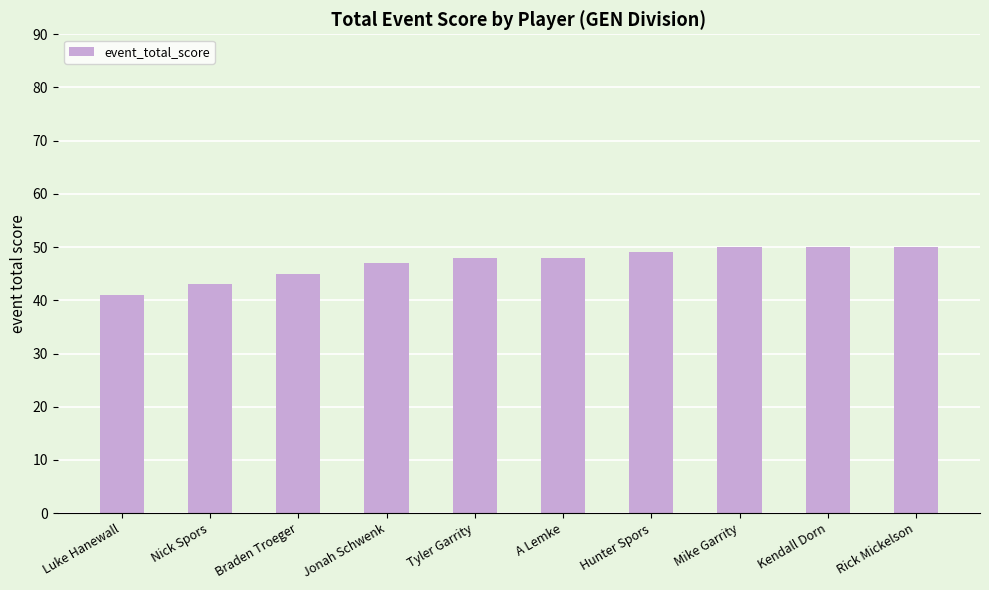

What value does the data have at A Lemke?

48